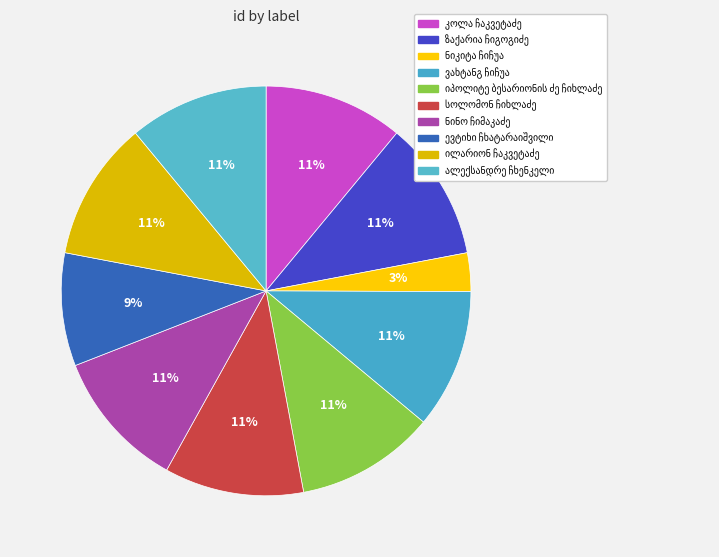

Does any single category account for the majority?

No